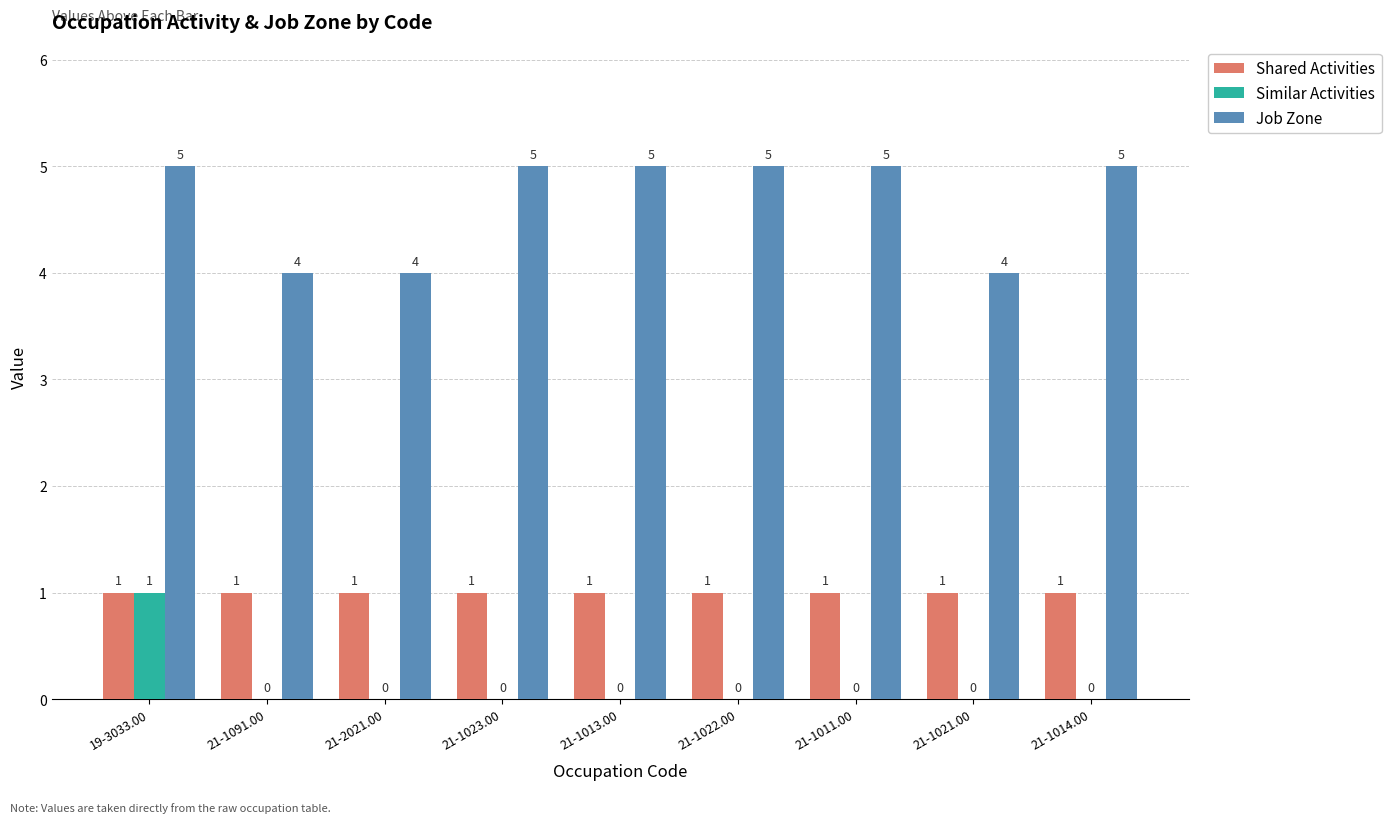

How many Similar Activities values are between 0 and 1?

9